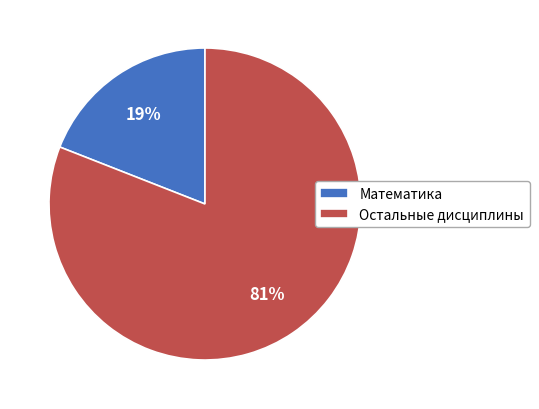

To the nearest percent, what is the combined percentage of Математика and Остальные дисциплины?

100%